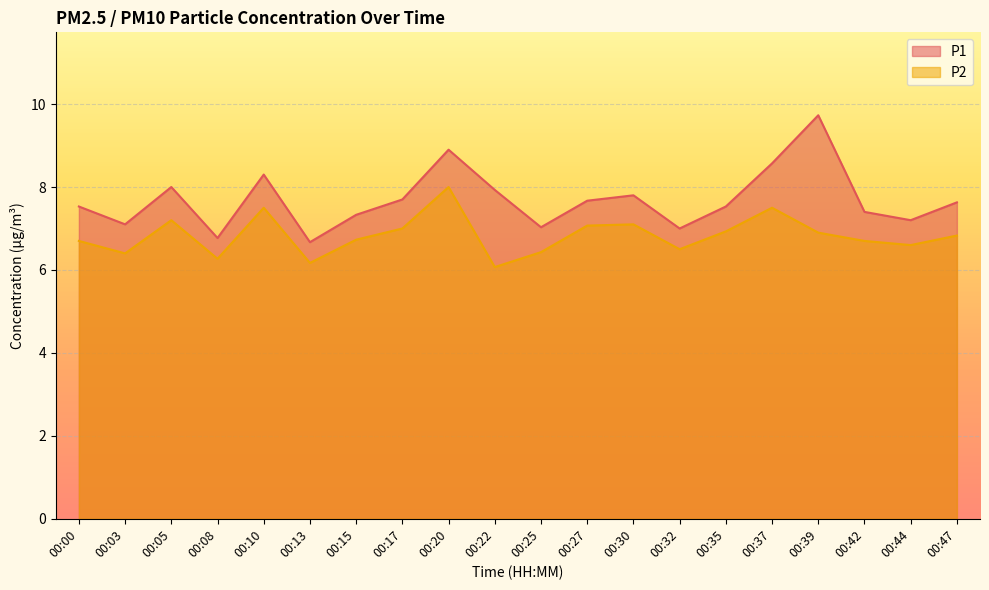

Is the value of P1 at 00:37 greater than the value of P2 at 00:32?

Yes